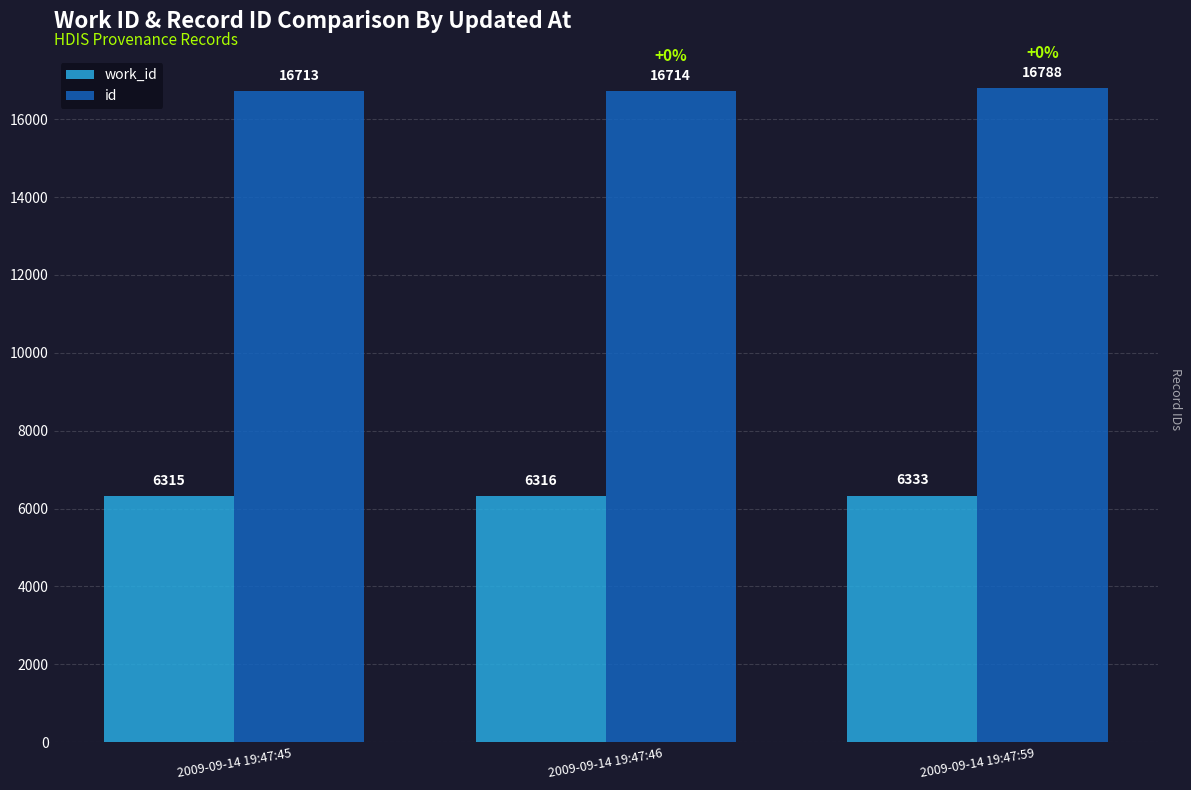

At which label does work_id reach its peak?

2009-09-14 19:47:59